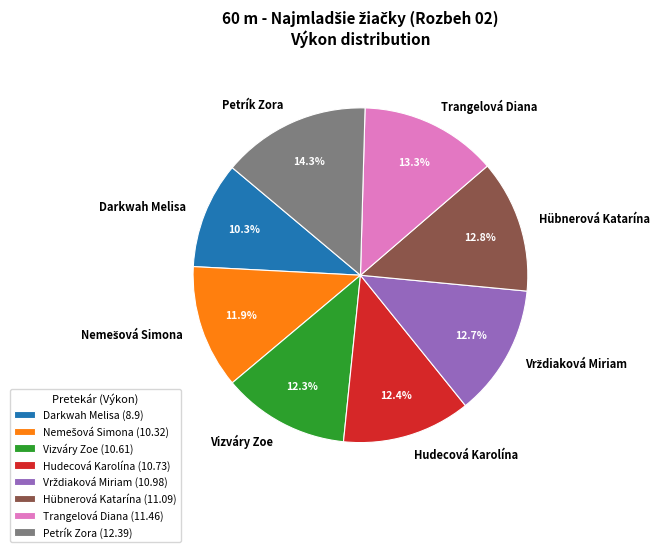

How many segments does this pie chart have?

8